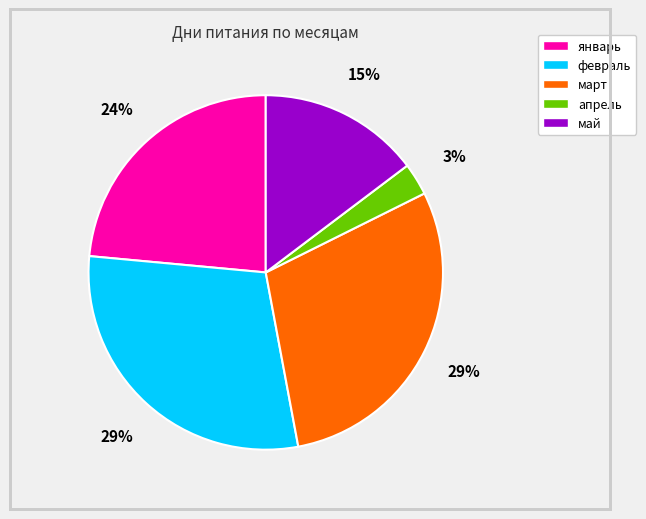

To the nearest percent, what is the combined percentage of апрель and февраль?

32%